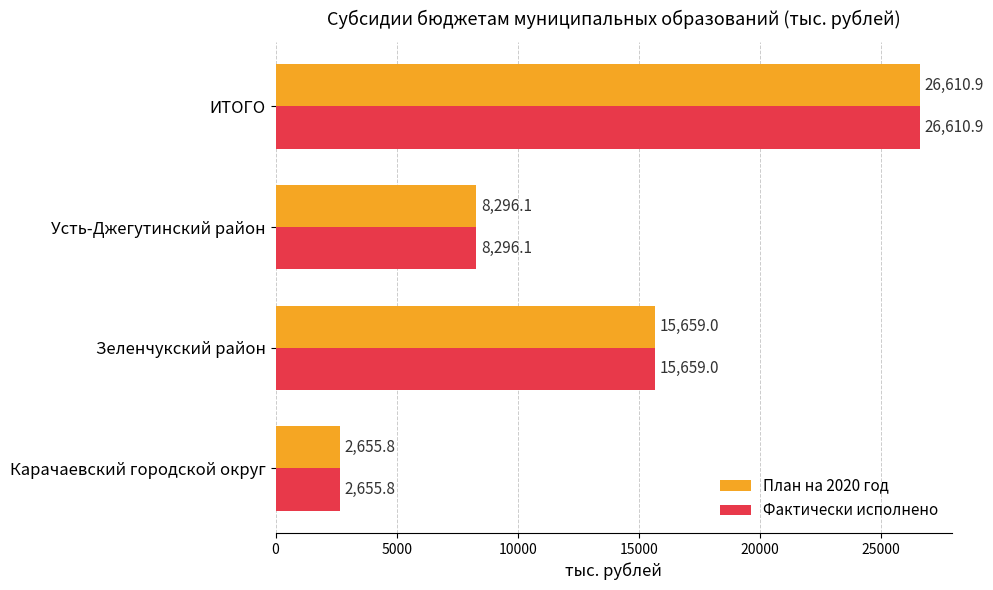

At which label does План на 2020 год reach its peak?

ИТОГО